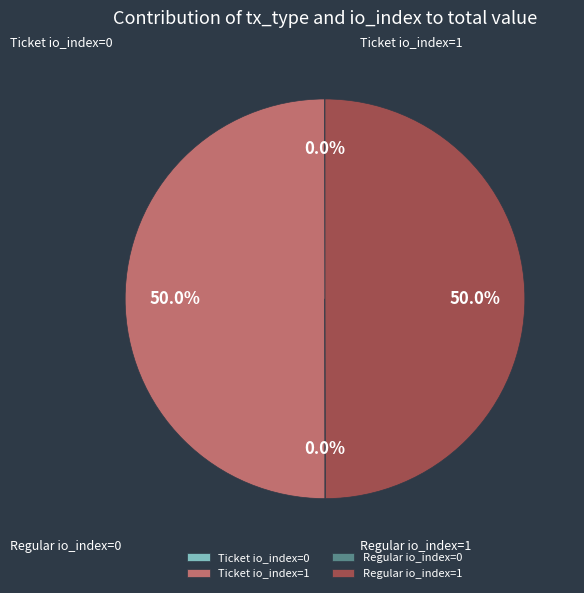

What portion of the pie excludes Ticket io_index=1?

50.0%